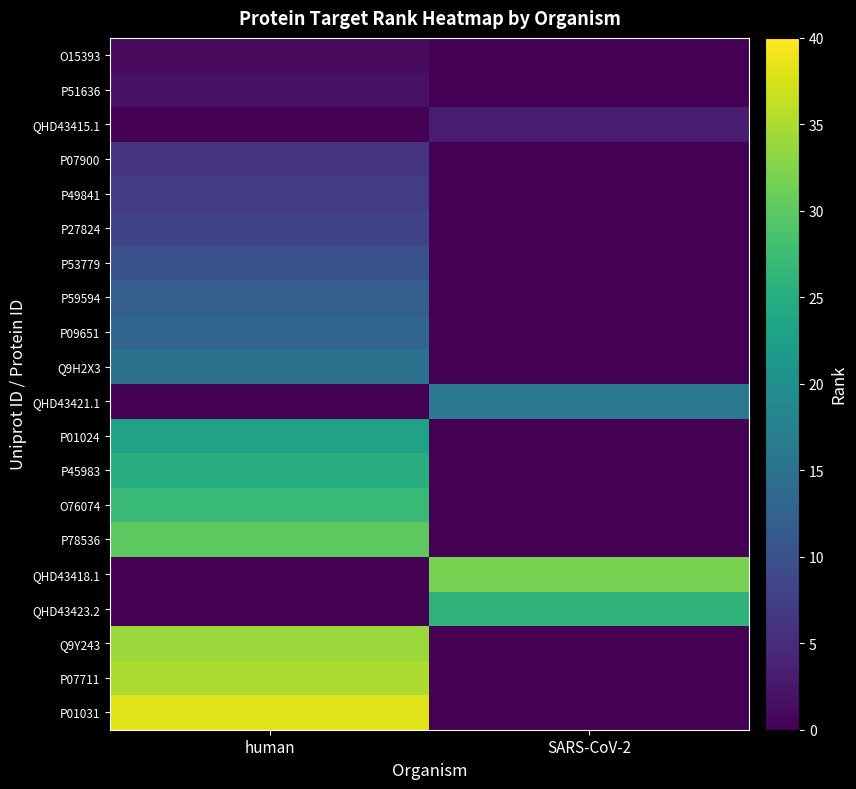

What is the total value across all series at human?

286